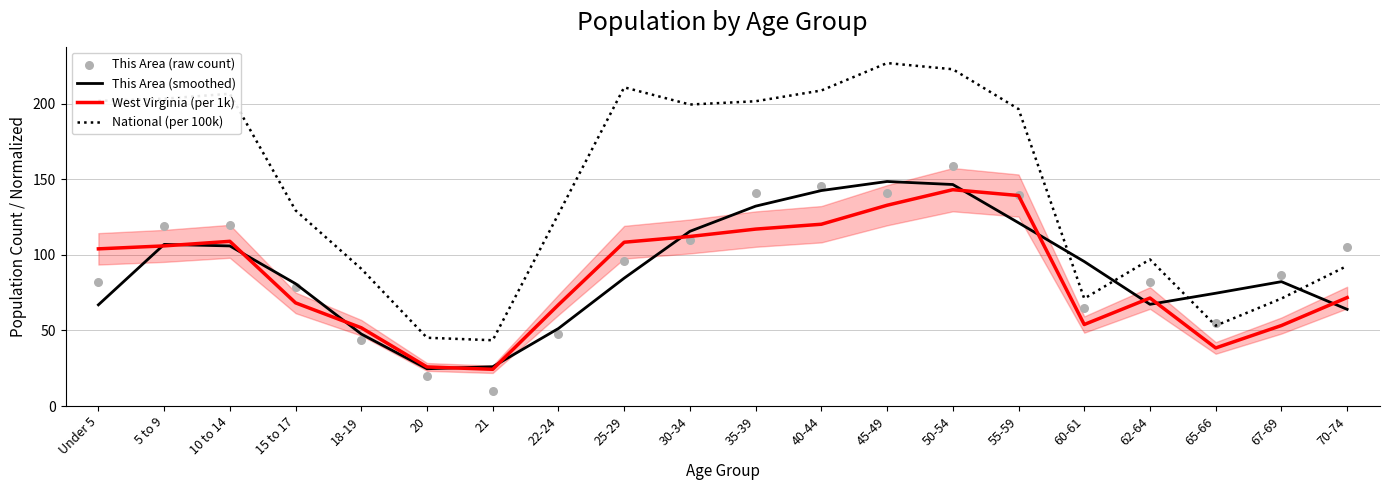

Which series has the largest total across all categories?

National (per 100k)